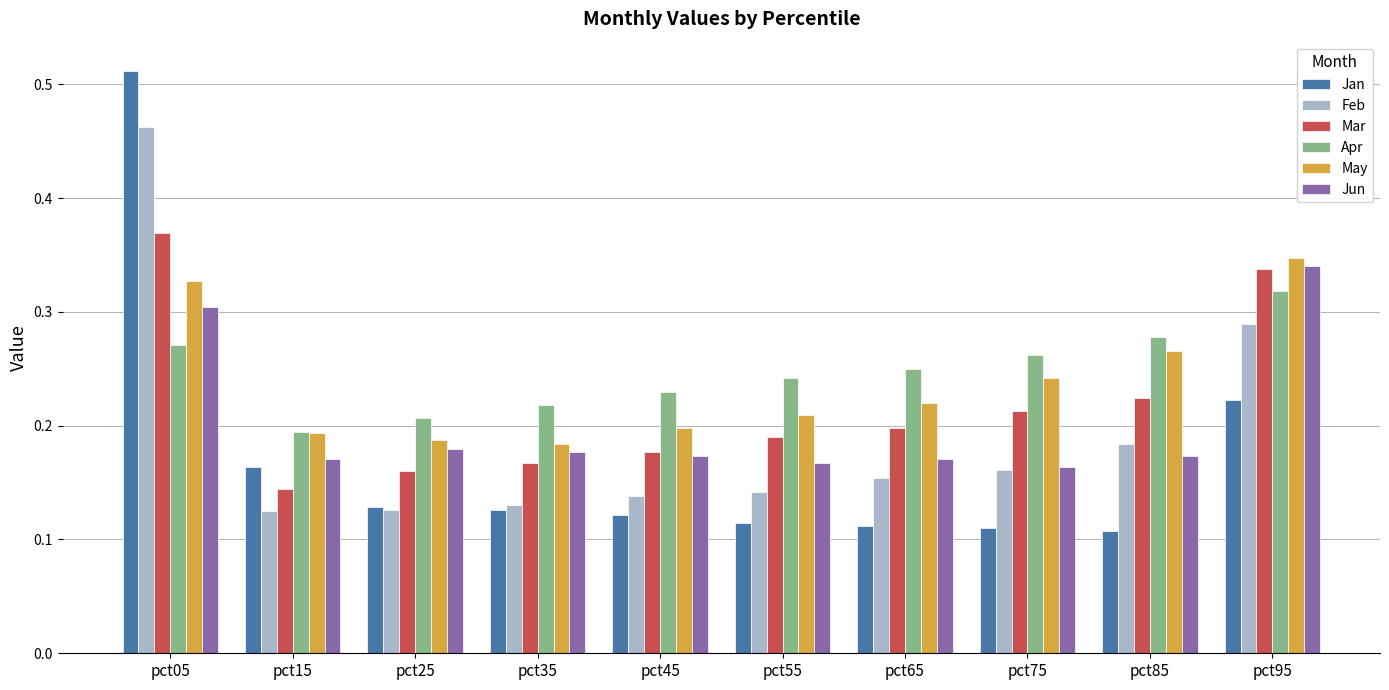

How many groups of bars are there?

10